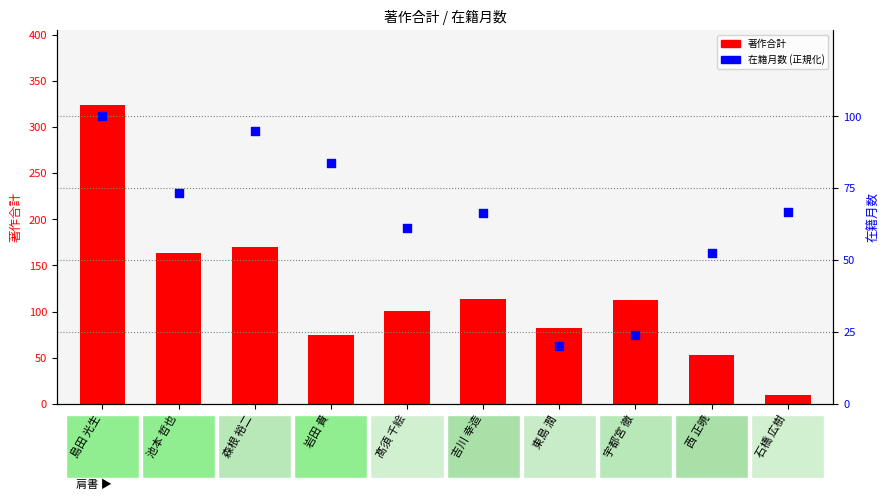

Which series contains the lowest Y value?

著作合計